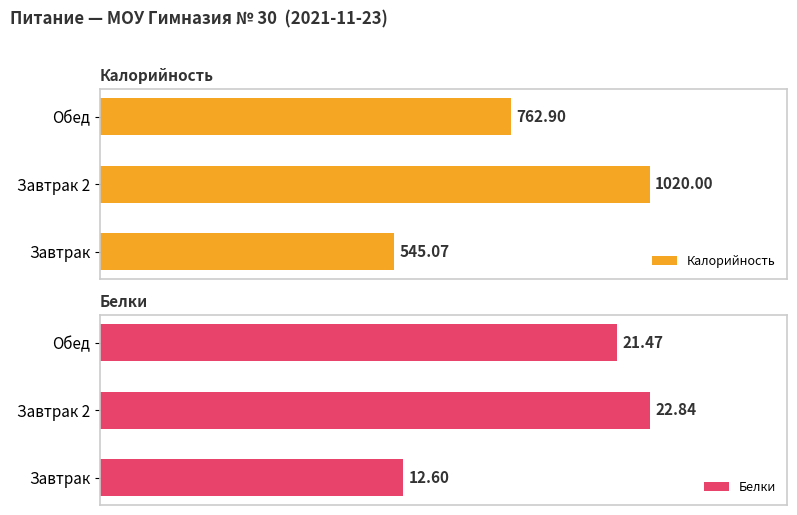

List the labels in order of Калорийность value, largest first.

Завтрак 2, Обед, Завтрак